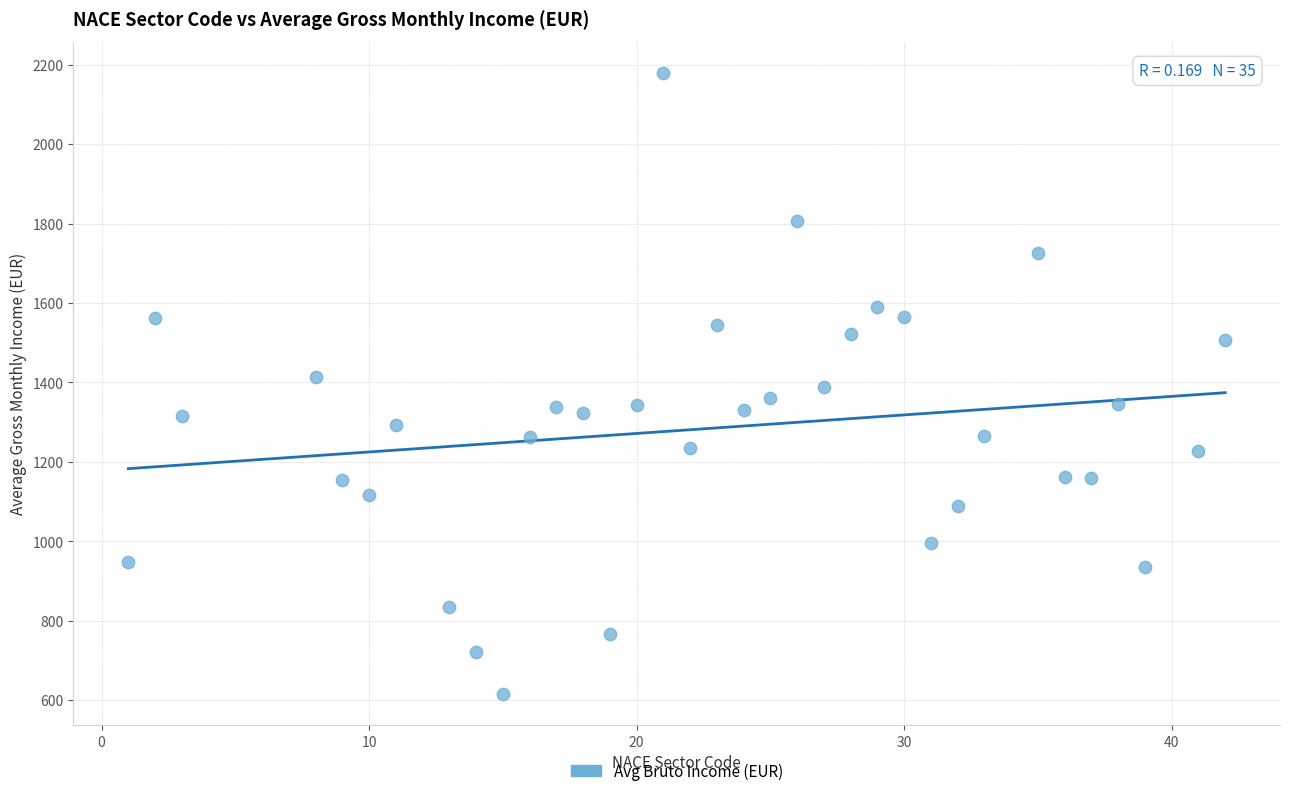

What is the range of X values (max minus min)?

41.0